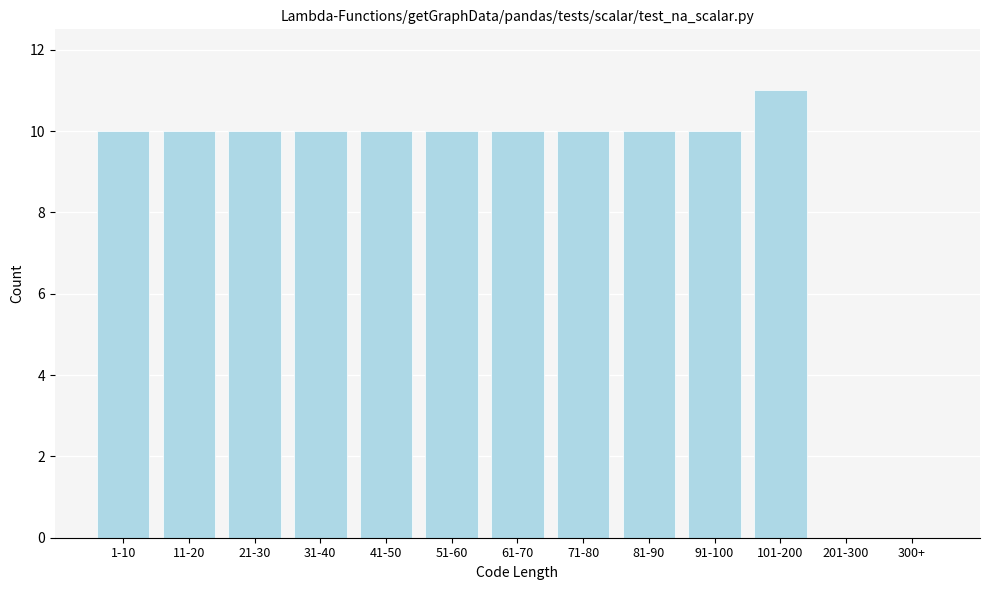

Reading right to left, transcribe all the data shown in this chart.

300+=0	201-300=0	101-200=11	91-100=10	81-90=10	71-80=10	61-70=10	51-60=10	41-50=10	31-40=10	21-30=10	11-20=10	1-10=10